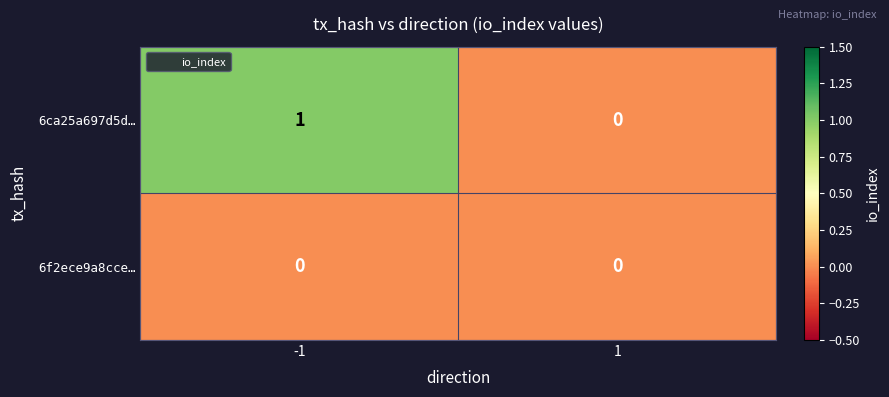

Reading right to left, extract all data points from this chart.

6ca25a697d5d…: 1=0	-1=1
6f2ece9a8cce…: 1=0	-1=0